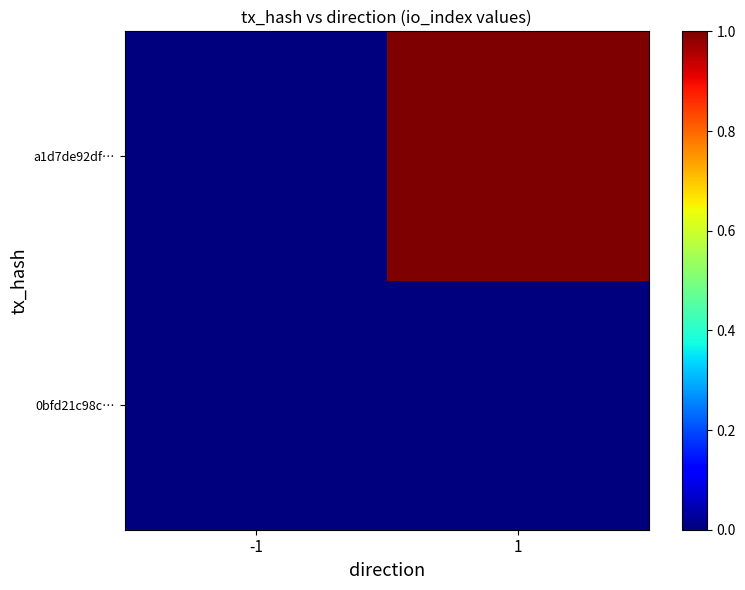

Reading left to right, list all the values displayed in this chart.

0bfd21c98c…: -1=0	1=0
a1d7de92df…: -1=0	1=1